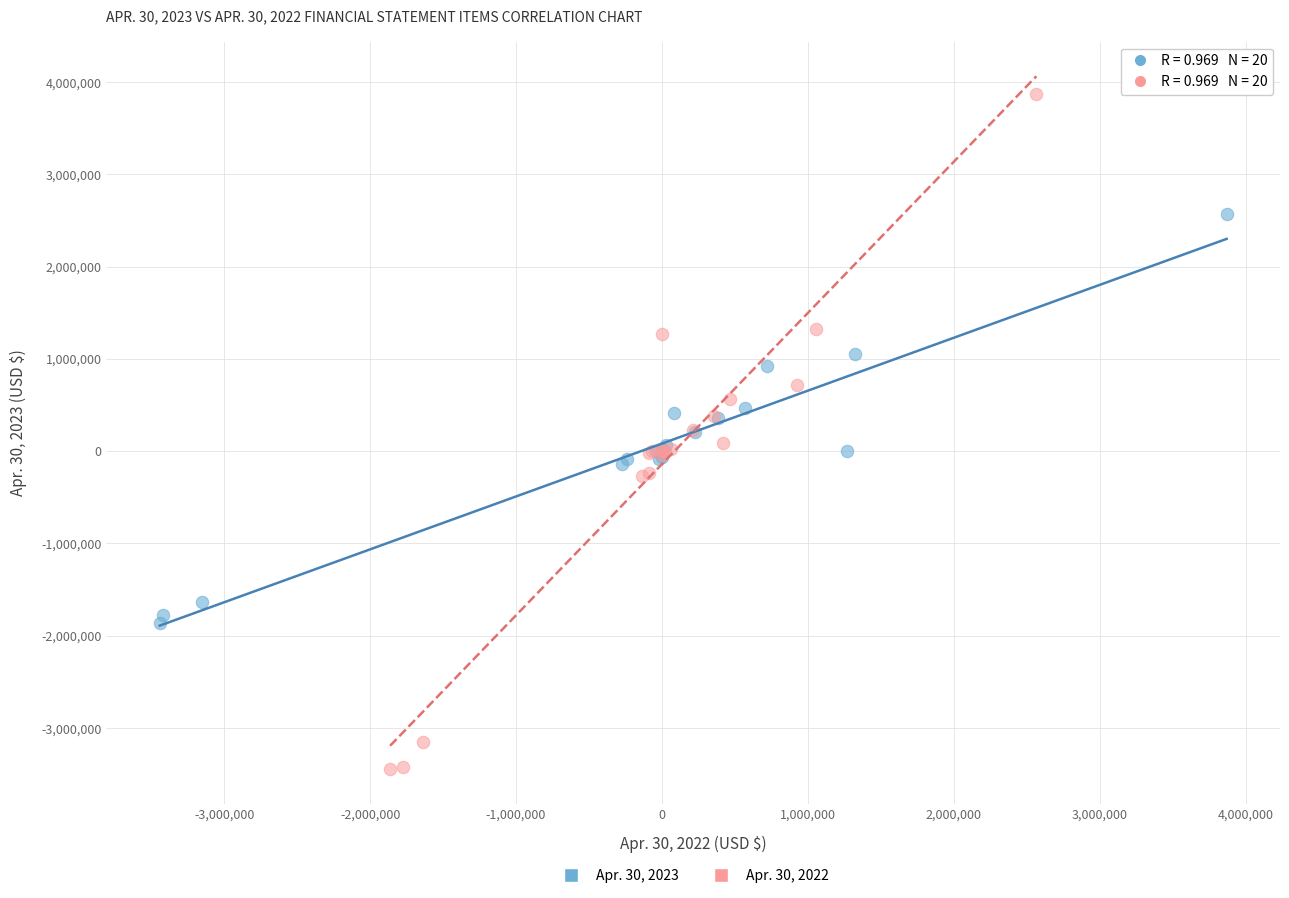

Which series contains the lowest Y value?

Apr. 30, 2022